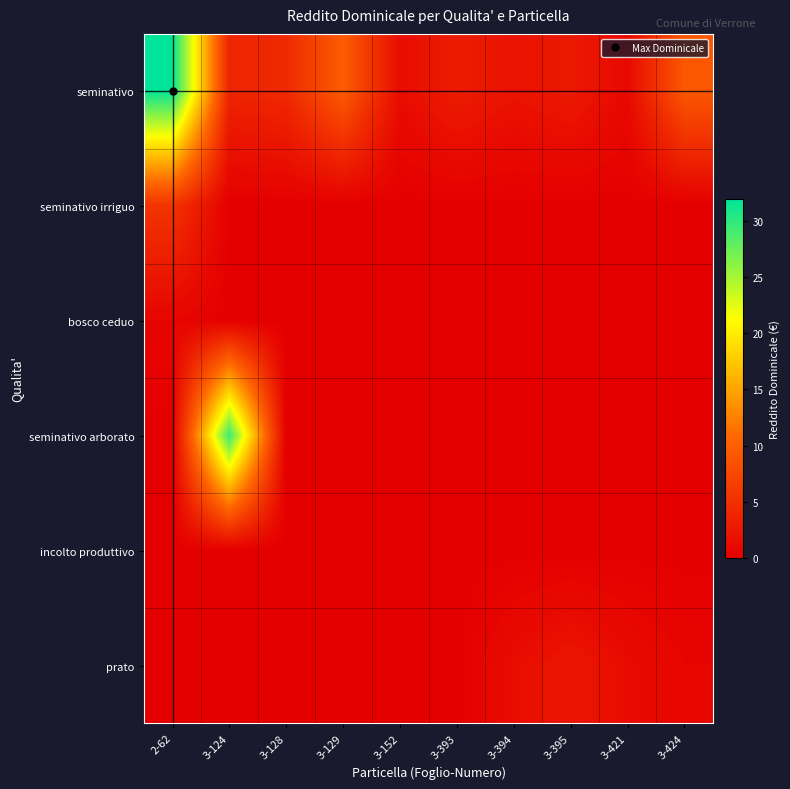

At 3-394, list the series in order from largest to smallest.

seminativo, prato, seminativo irriguo, bosco ceduo, seminativo arborato, incolto produttivo